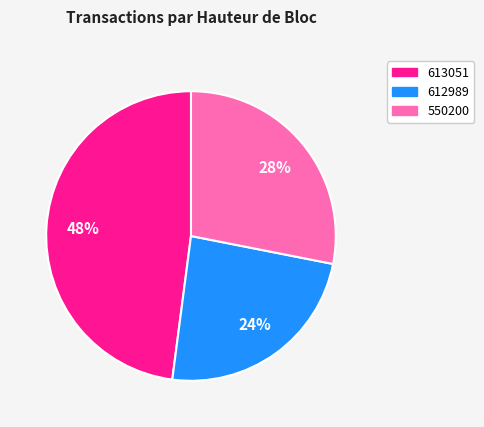

Which slice is the largest?

613051